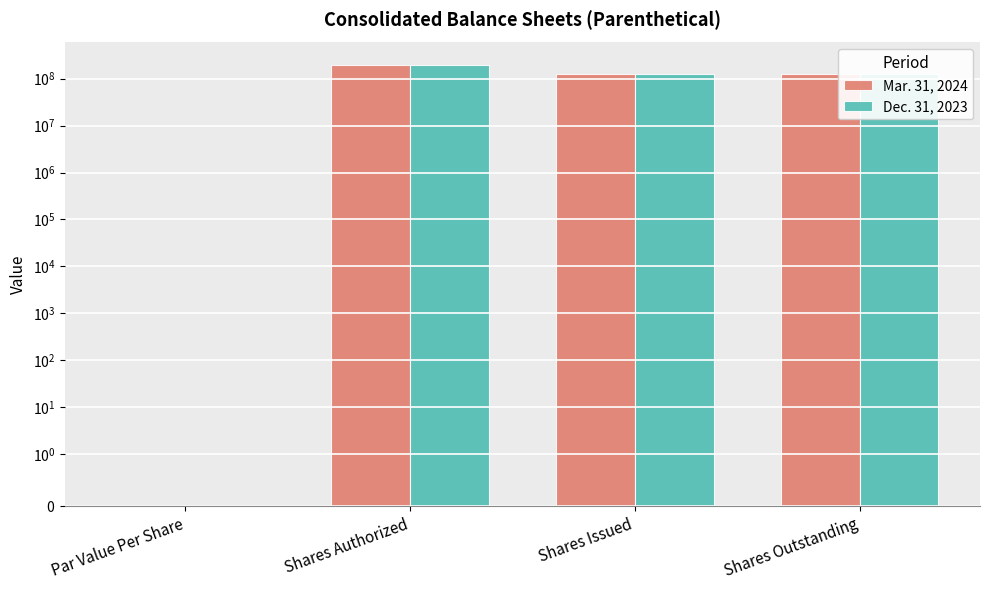

Between Shares Authorized and Shares Issued, which series saw the biggest shift?

Mar. 31, 2024